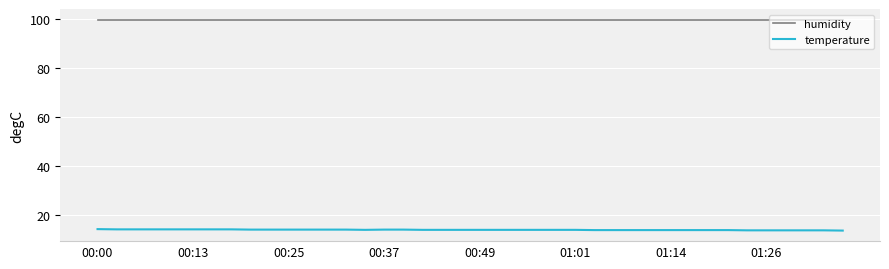

Which series has the largest total across all categories?

humidity